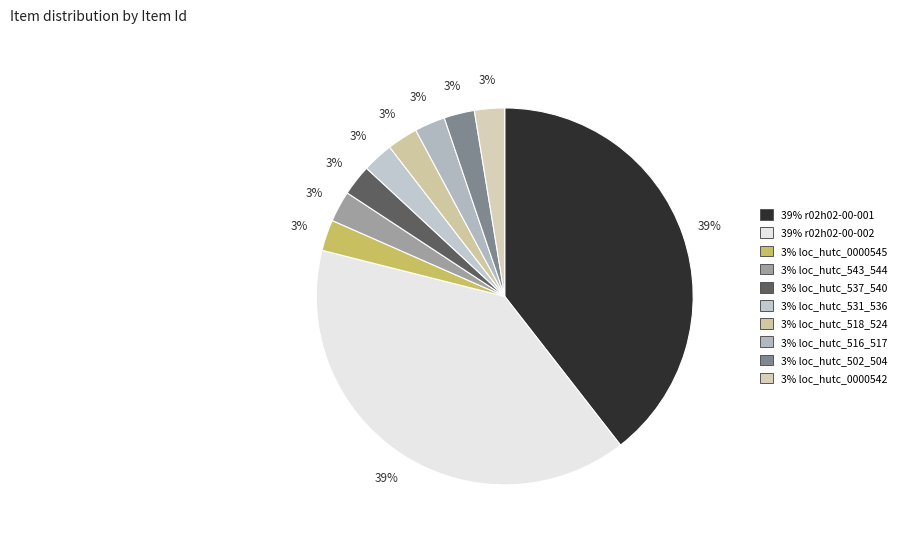

To the nearest percent, what is the average slice percentage?

10%